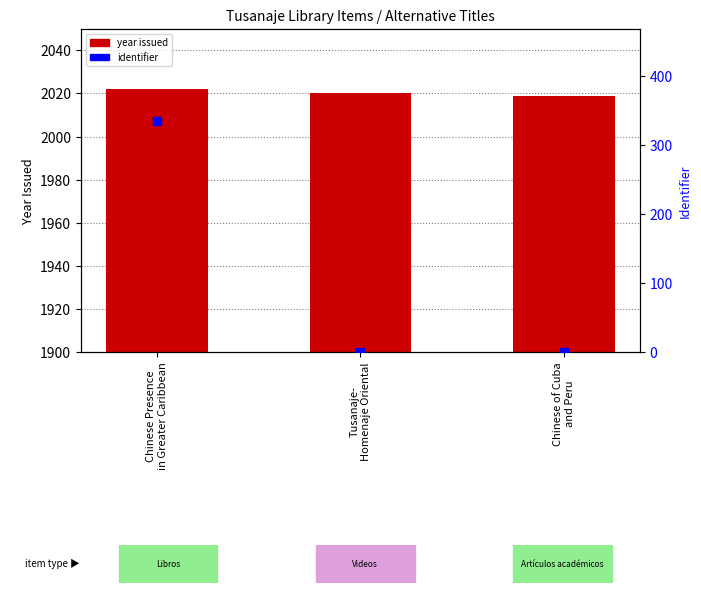

What are all the series names shown in the legend?

year issued, identifier